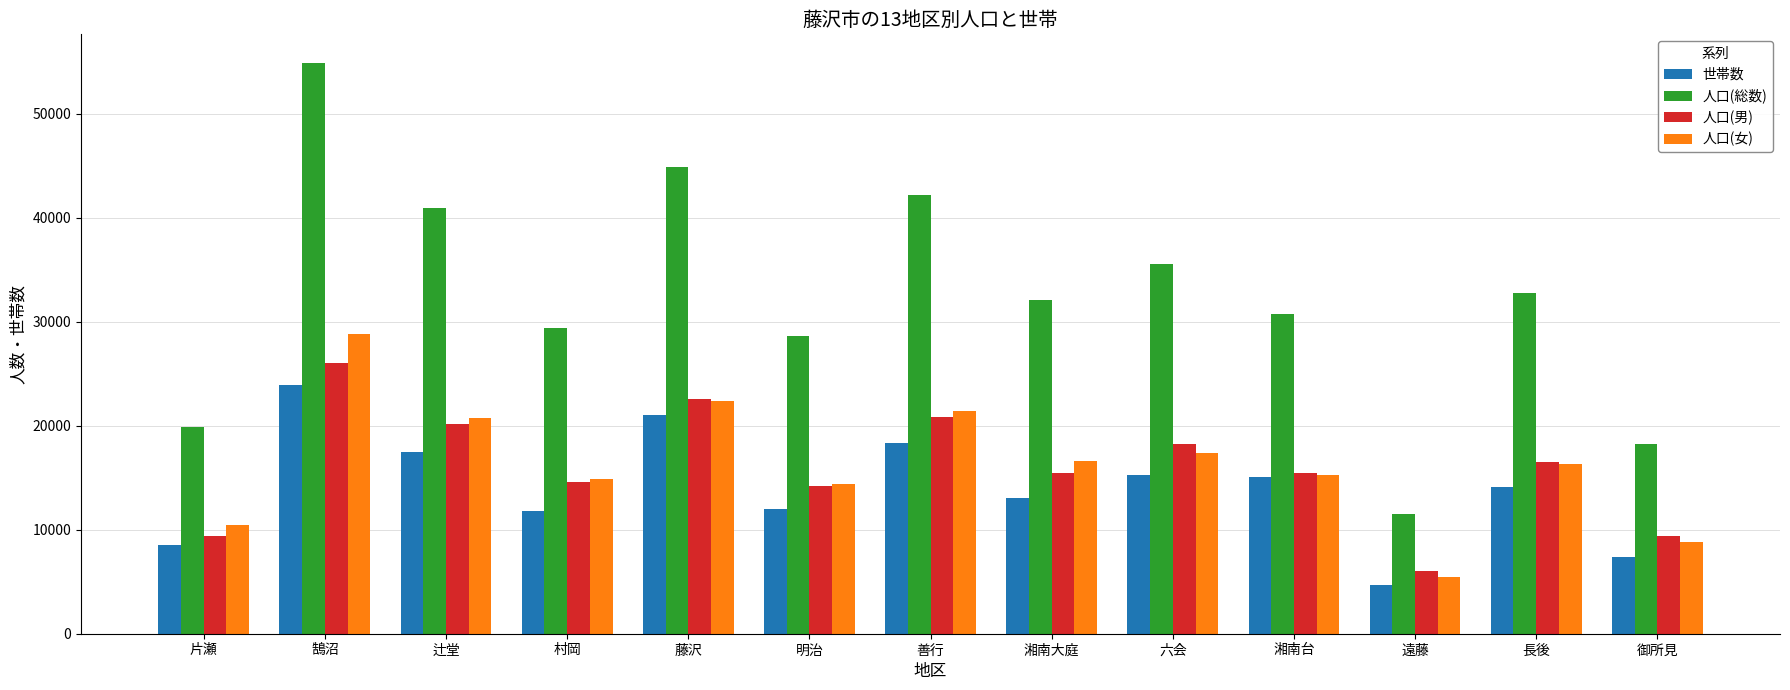

List the series in order of their peak value, highest first.

人口(総数), 人口(女), 人口(男), 世帯数